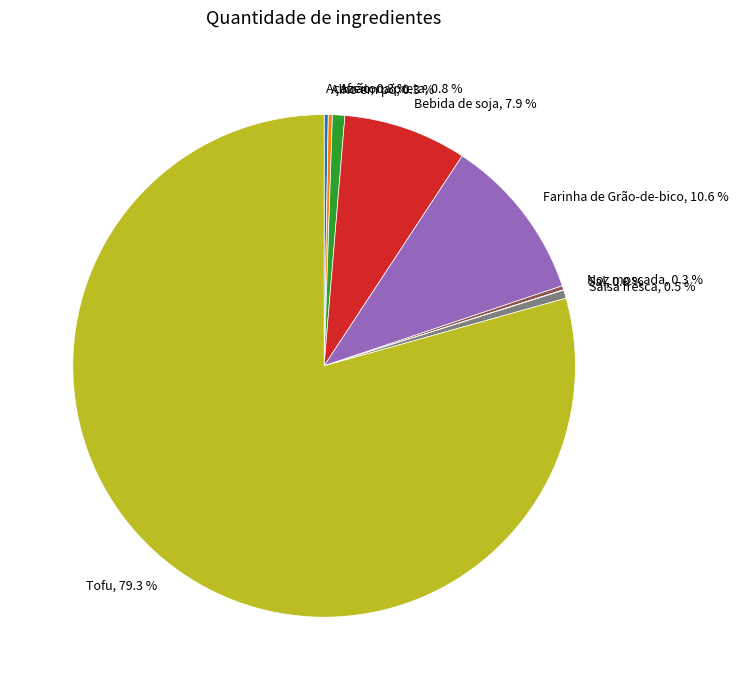

Which has a higher value, Azeitona preta, 0.8 % or Farinha de Grão-de-bico, 10.6 %?

Farinha de Grão-de-bico, 10.6 %